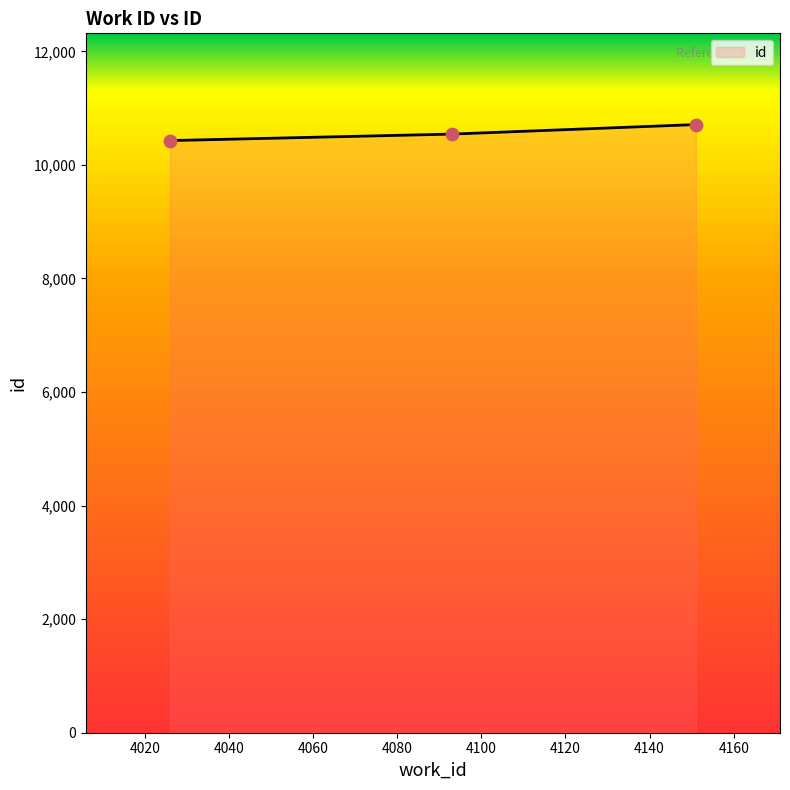

What is the sum of all values?

31680